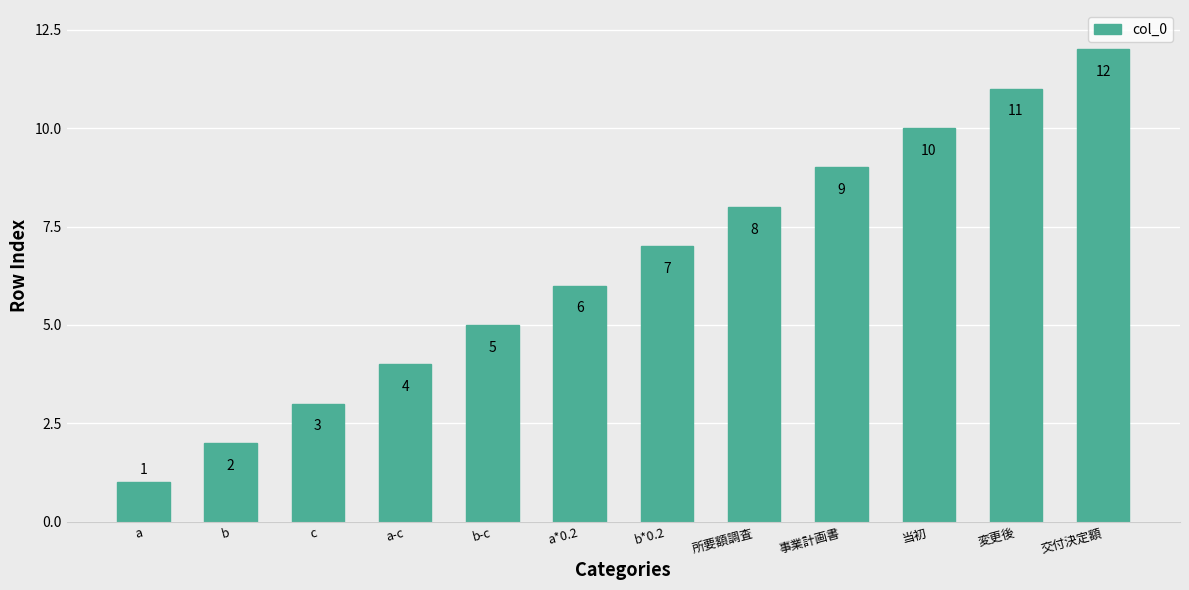

Is it true that the value at c is 2?

False